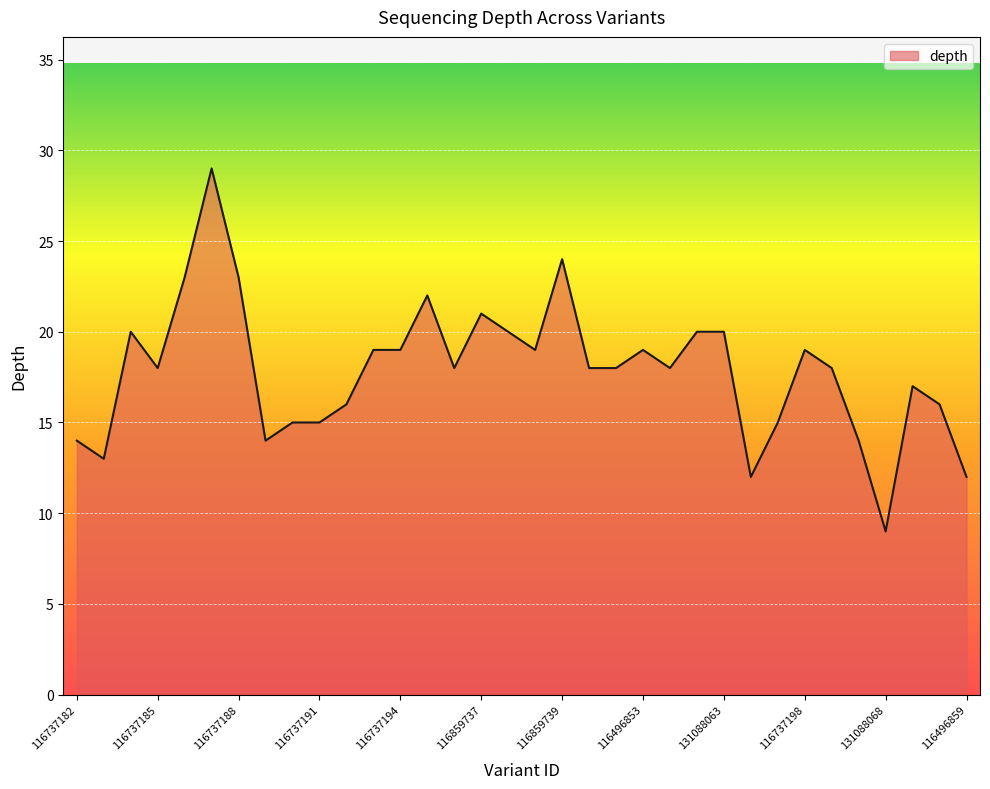

How many lines are shown in the chart?

1